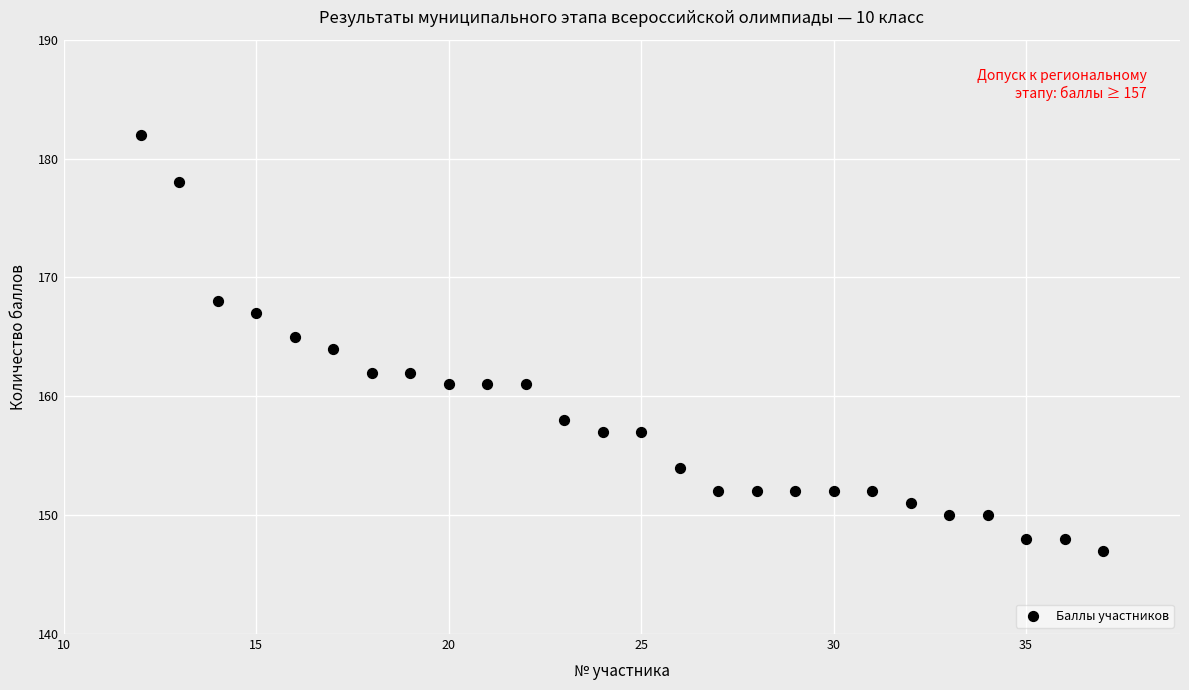

What is the range of X values (max minus min)?

25